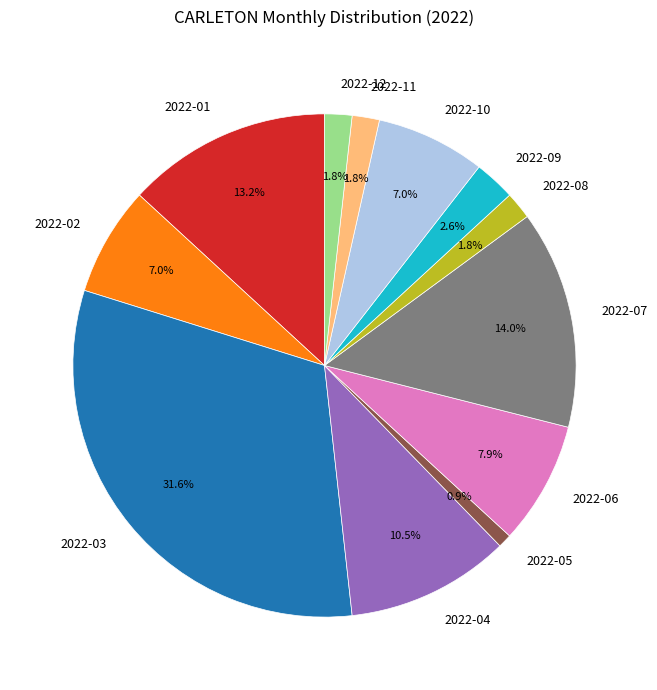

Which category has the smallest portion of the pie?

2022-05